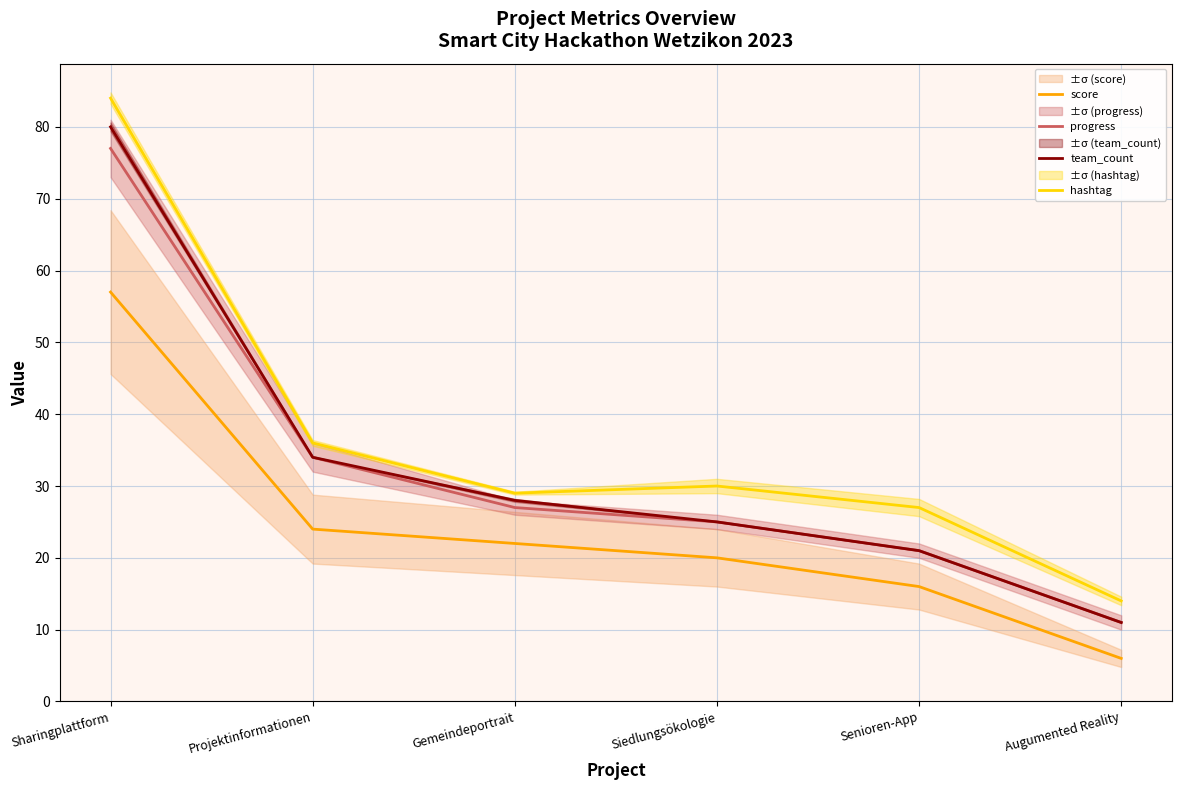

What is the label of the 6th point from the right?

Sharingplattform